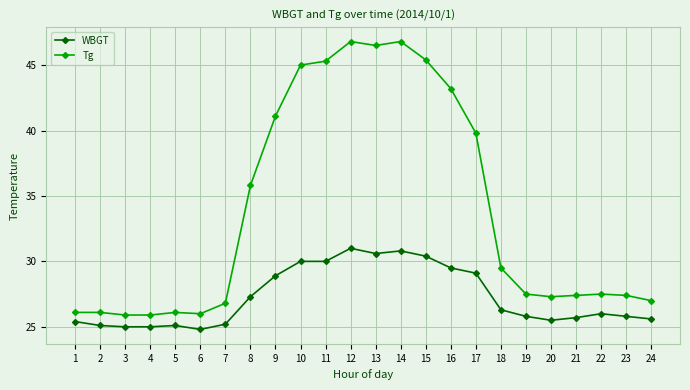

How many categories are shown in the chart?

24